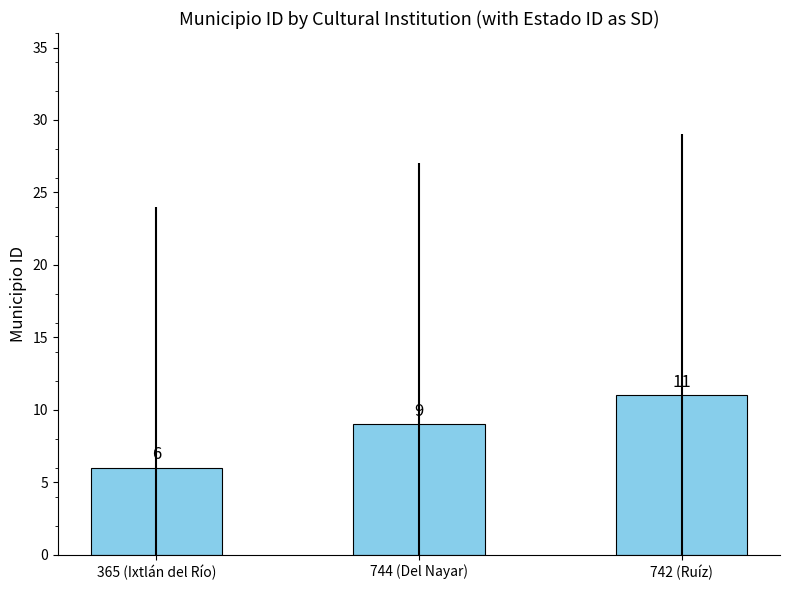

How many values are below 9?

1